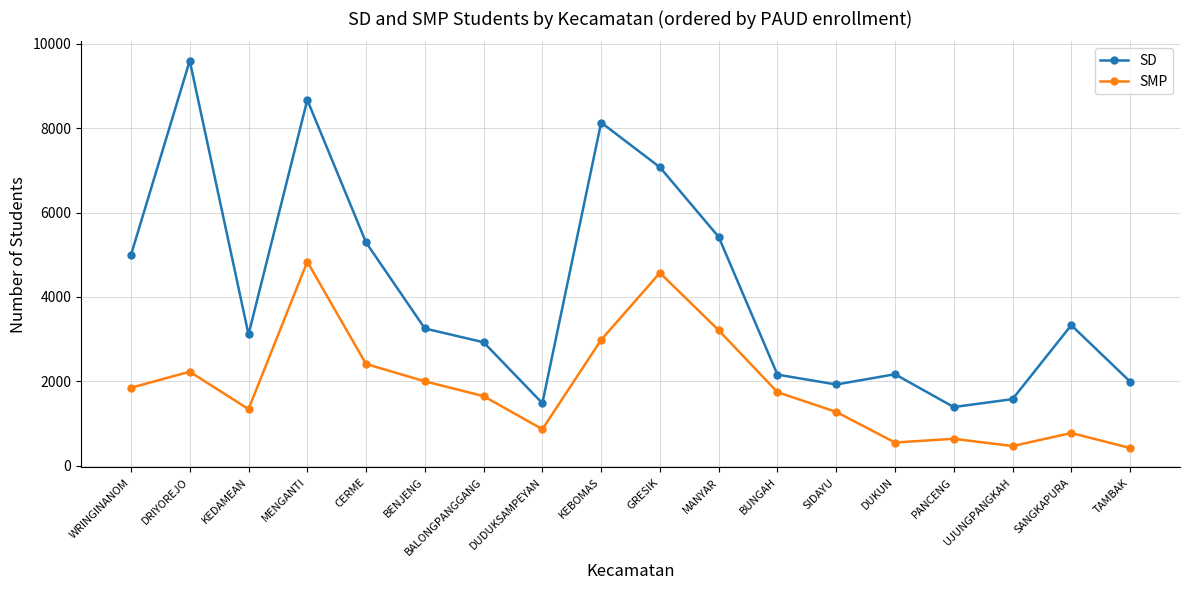

Is the value of SMP at PANCENG greater than the value of SD at PANCENG?

No